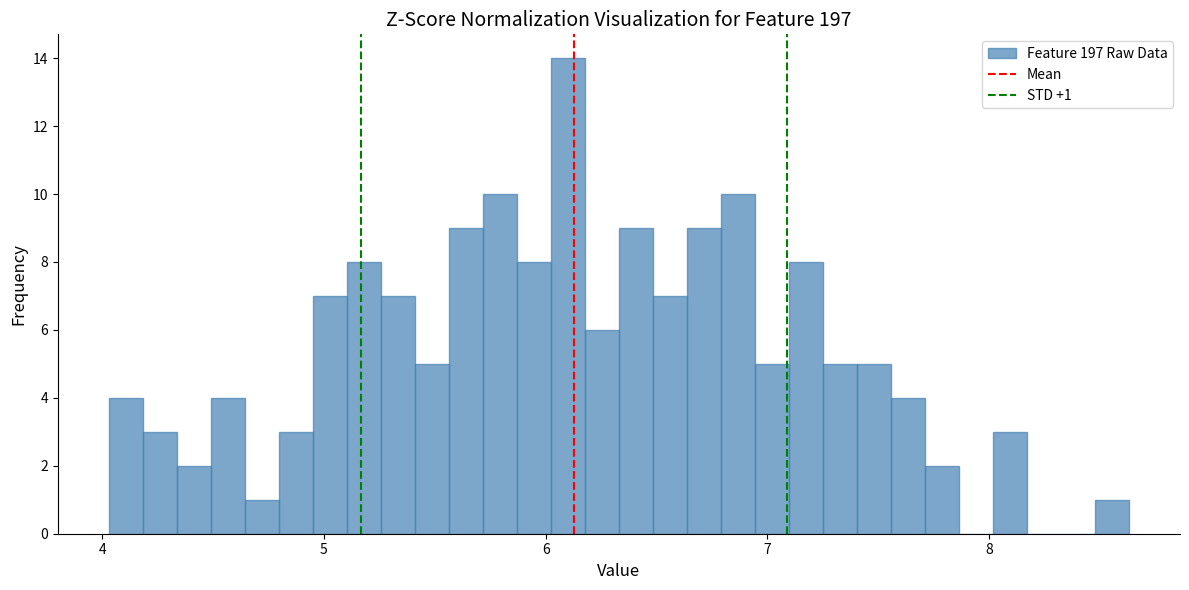

Read against the x-axis, roughly where is the centre of the tallest bar?

6.1